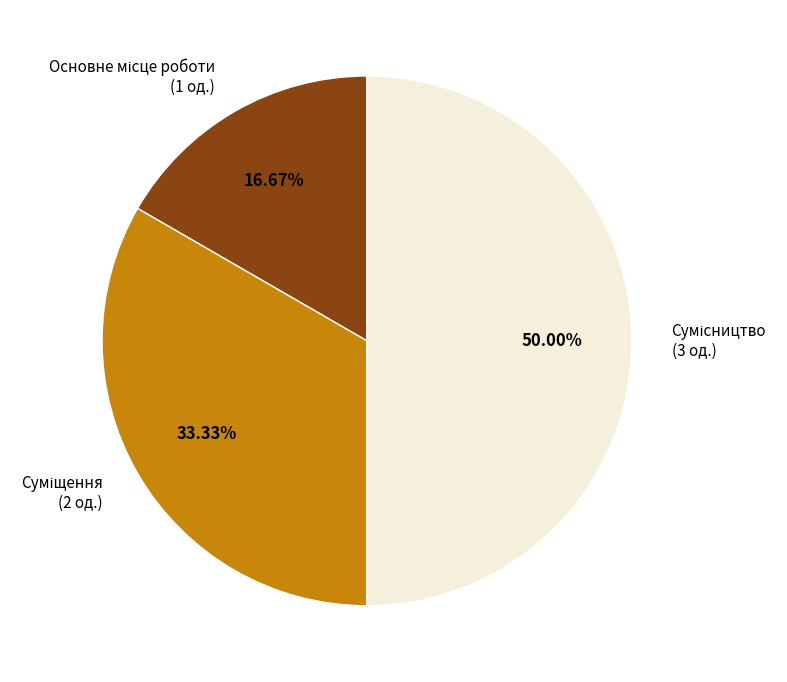

What percentage is the Основне місце роботи slice, to the nearest percent?

17%